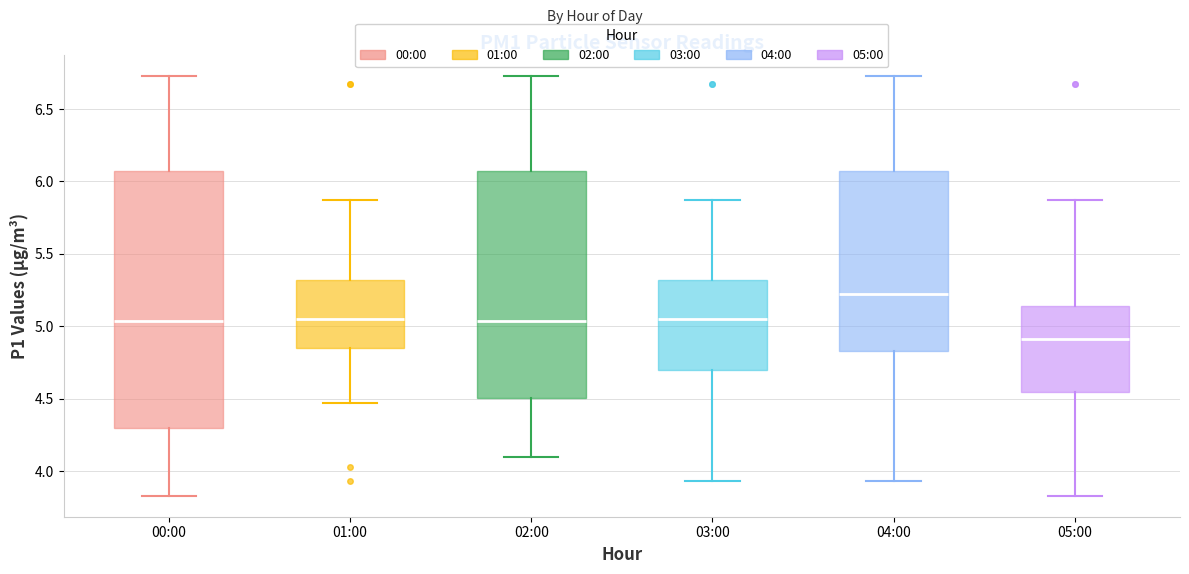

Reading left to right, read every box against the y-axis: the position of its median line, the range the box covers, and the ends of its whiskers. The values are not printed on the chart, so give them approximately, as read against the axis.

00:00: median 5.05, box 4.30 to 6.05, whiskers 3.85 to 6.75
01:00: median 5.05, box 4.85 to 5.30, whiskers 4.45 to 5.85
02:00: median 5.05, box 4.50 to 6.05, whiskers 4.10 to 6.75
03:00: median 5.05, box 4.70 to 5.30, whiskers 3.95 to 5.85
04:00: median 5.20, box 4.85 to 6.05, whiskers 3.95 to 6.75
05:00: median 4.90, box 4.55 to 5.15, whiskers 3.85 to 5.85